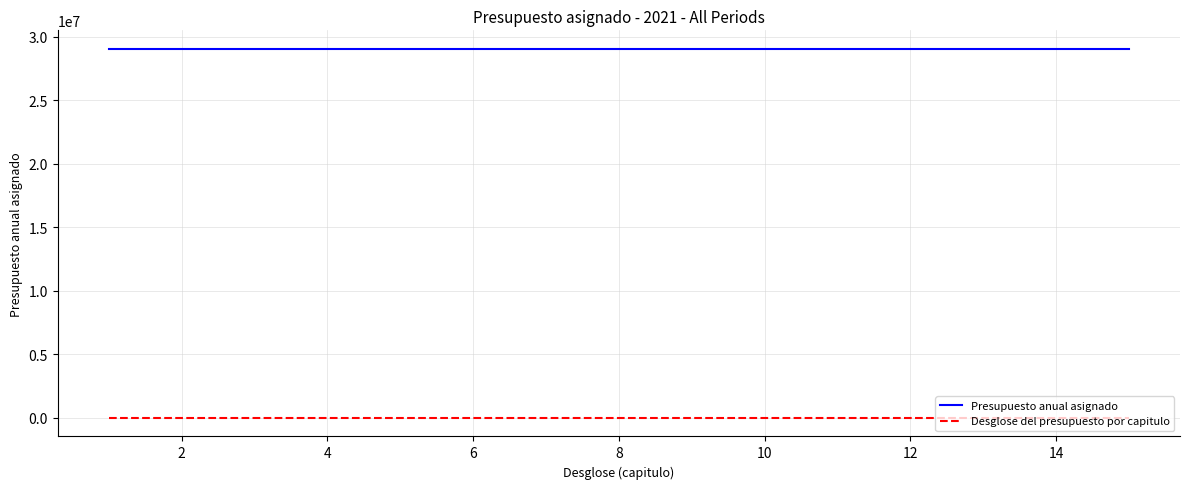

Rank the series by their maximum value, from lowest to highest.

Desglose del presupuesto por capitulo, Presupuesto anual asignado